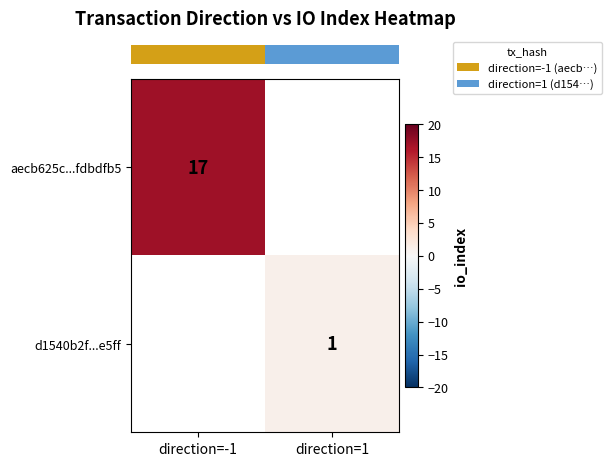

What value does the row_0 series have at direction=-1?

17.0